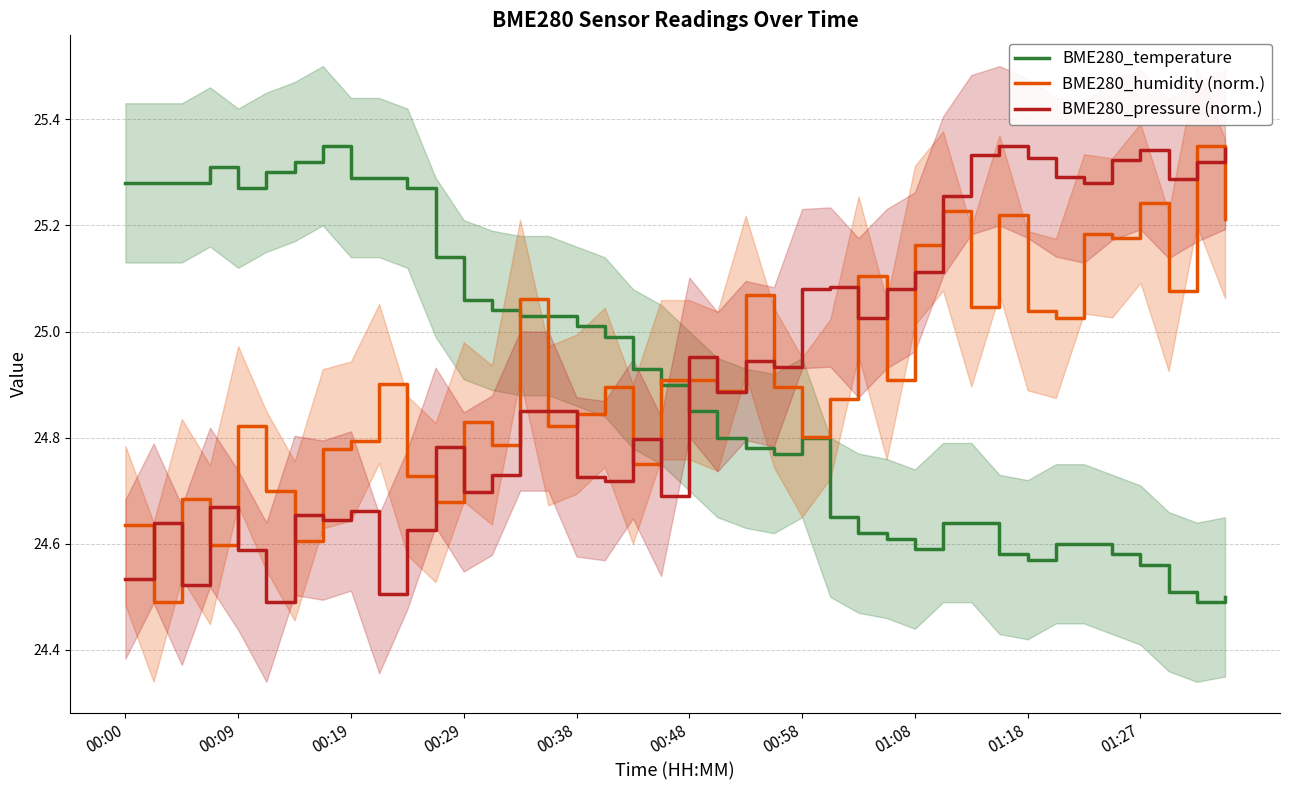

True or false: BME280_humidity (norm.) and BME280_pressure (norm.) intersect in this chart.

True